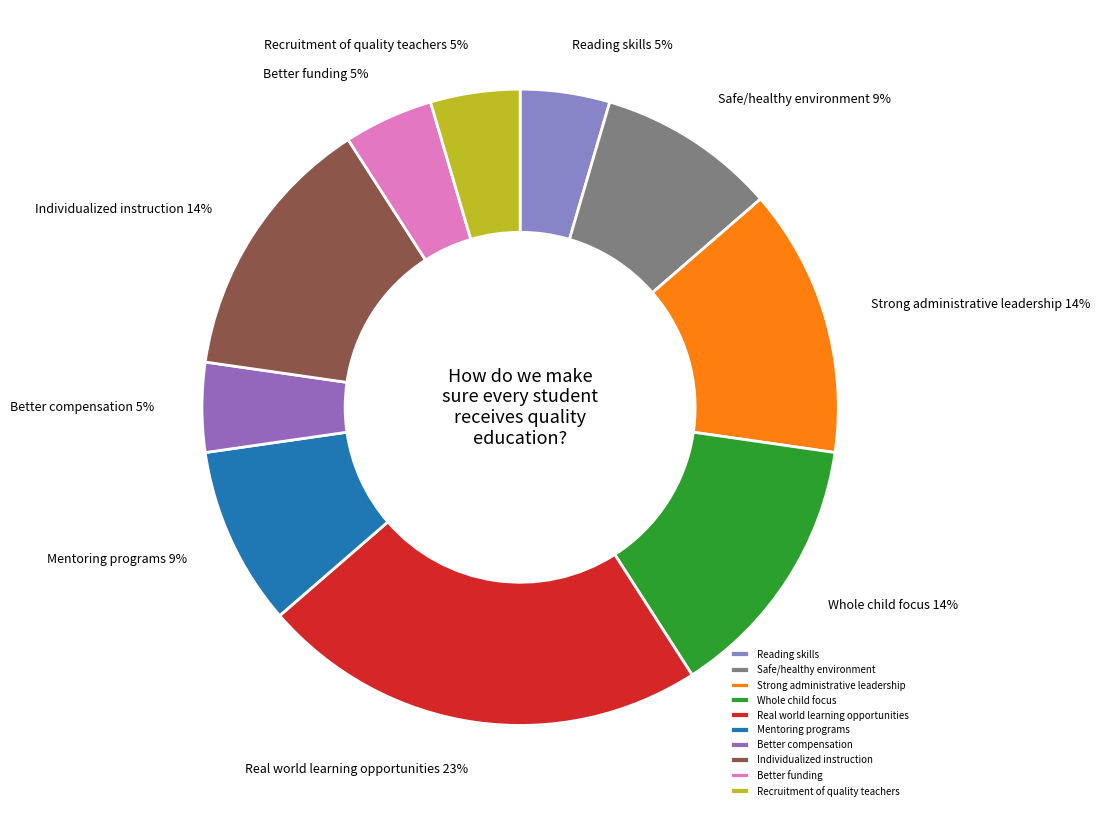

Do Better funding and Mentoring programs together represent more than half of the pie?

No